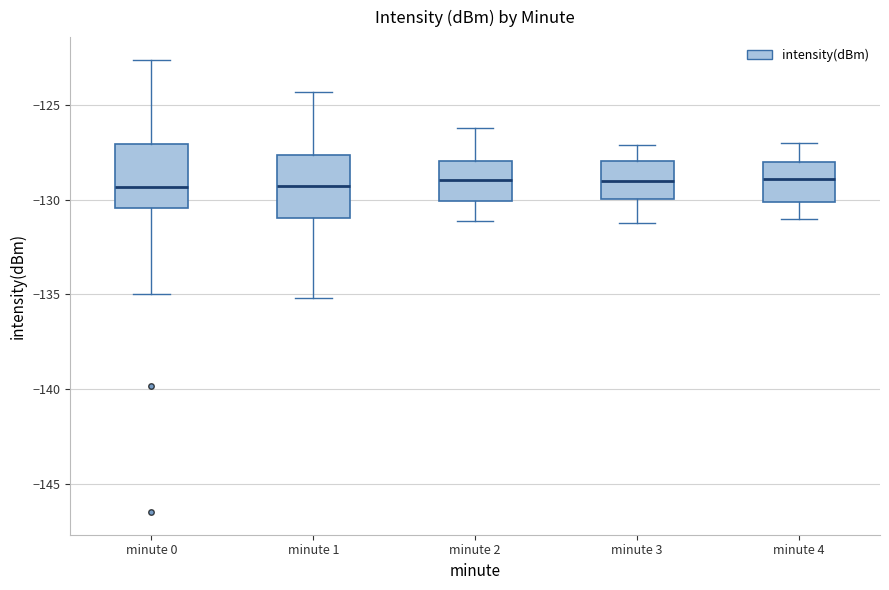

Where does the upper whisker of the box for minute 4 end on the y-axis? The values are not printed on the chart, so give them approximately, as read against the axis.

-127.0